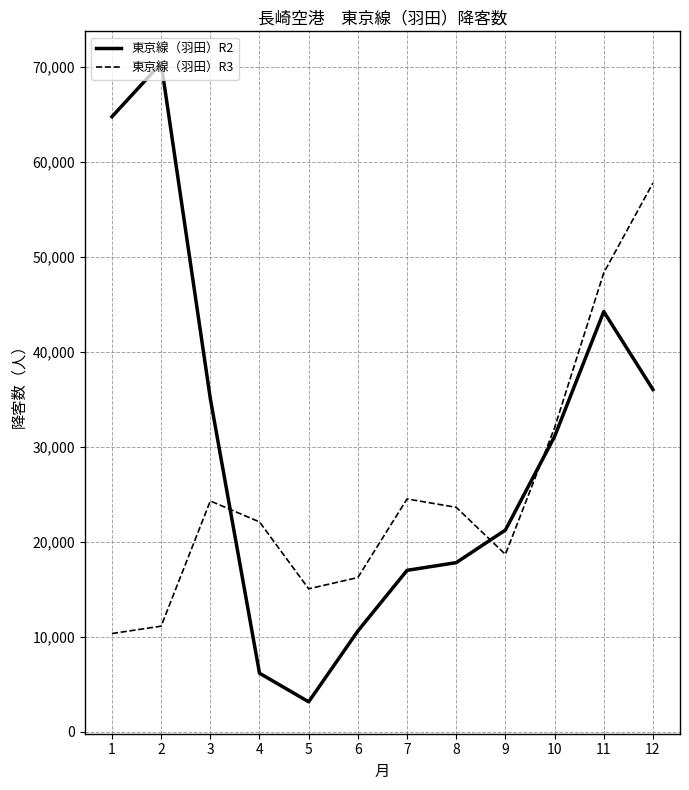

Which series changed the most between 3 and 7?

東京線（羽田）R2